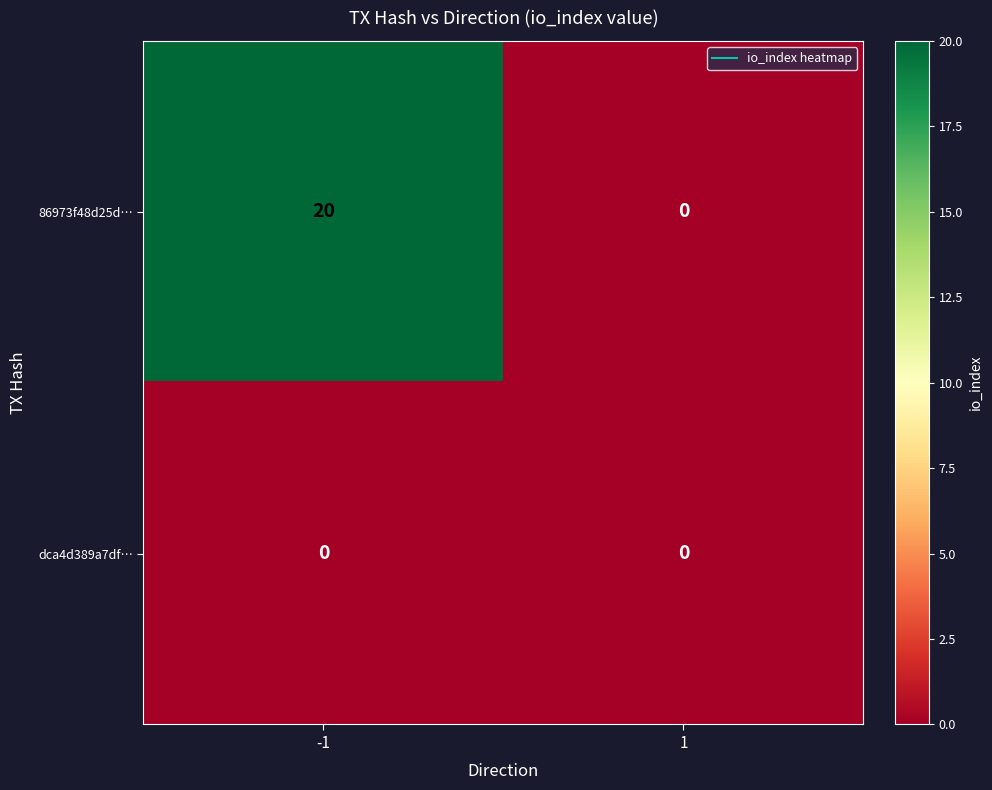

Reading right to left, list all the values displayed in this chart.

86973f48d25d…: 0	20
dca4d389a7df…: 0	0